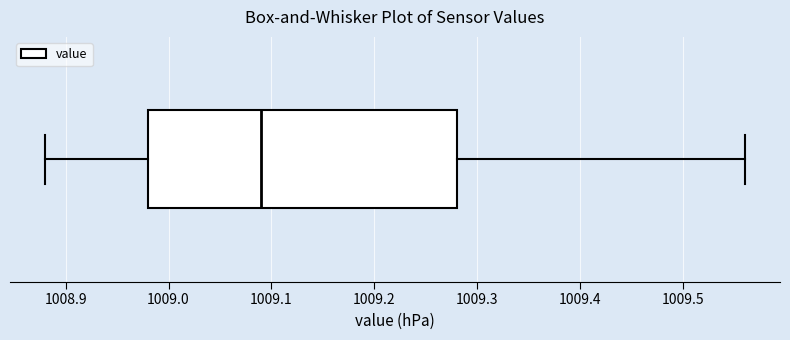

Transcribe this box plot: give where the median line is, the range the box spans, and where the two whiskers end, as read against the x-axis. The values are not printed on the chart, so give them approximately, as read against the axis.

median 1009.09, box 1008.98 to 1009.28, whiskers 1008.88 to 1009.56